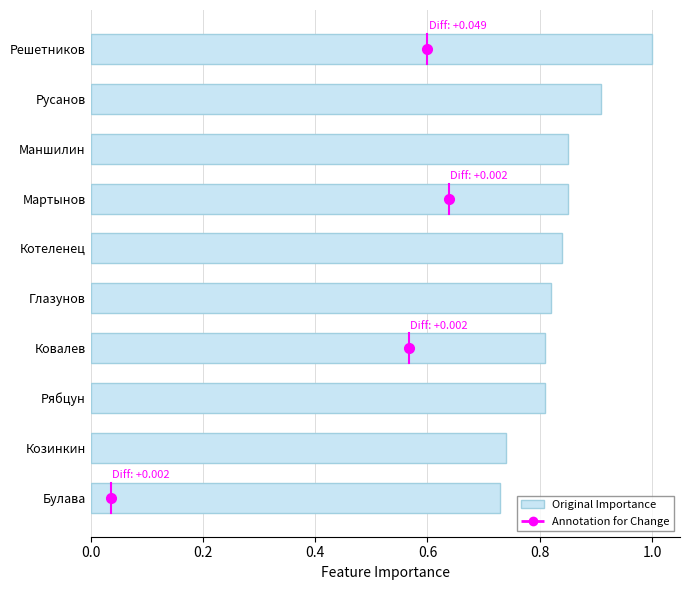

What is the greatest value displayed?

1.0